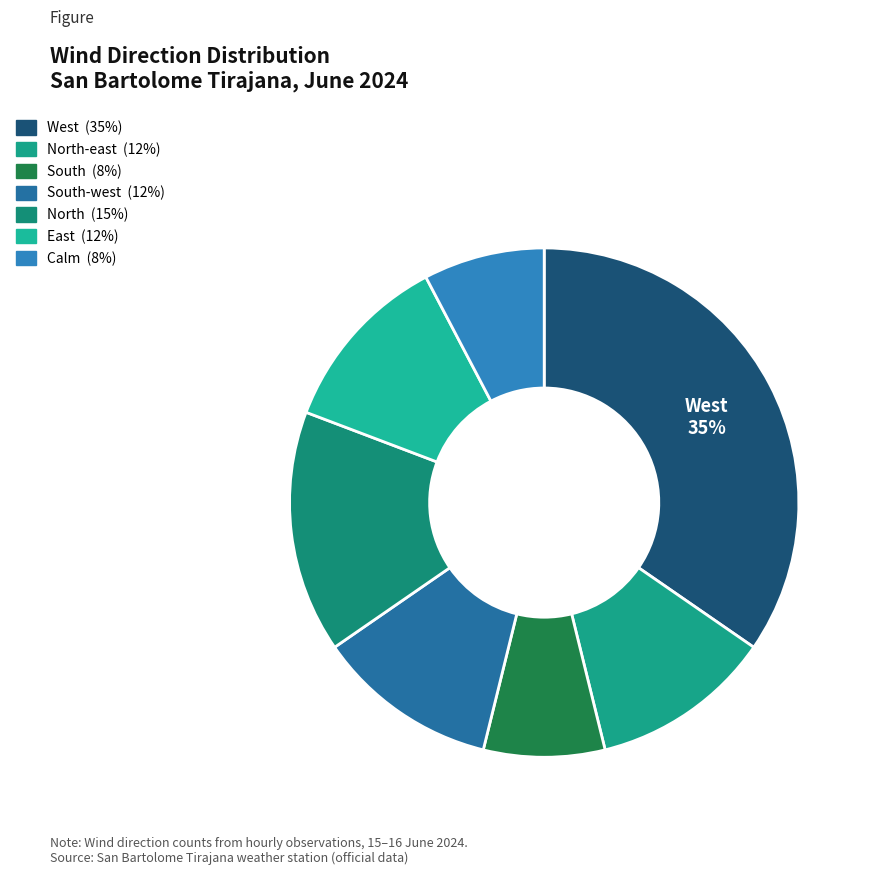

Which category has the biggest portion of the pie?

West